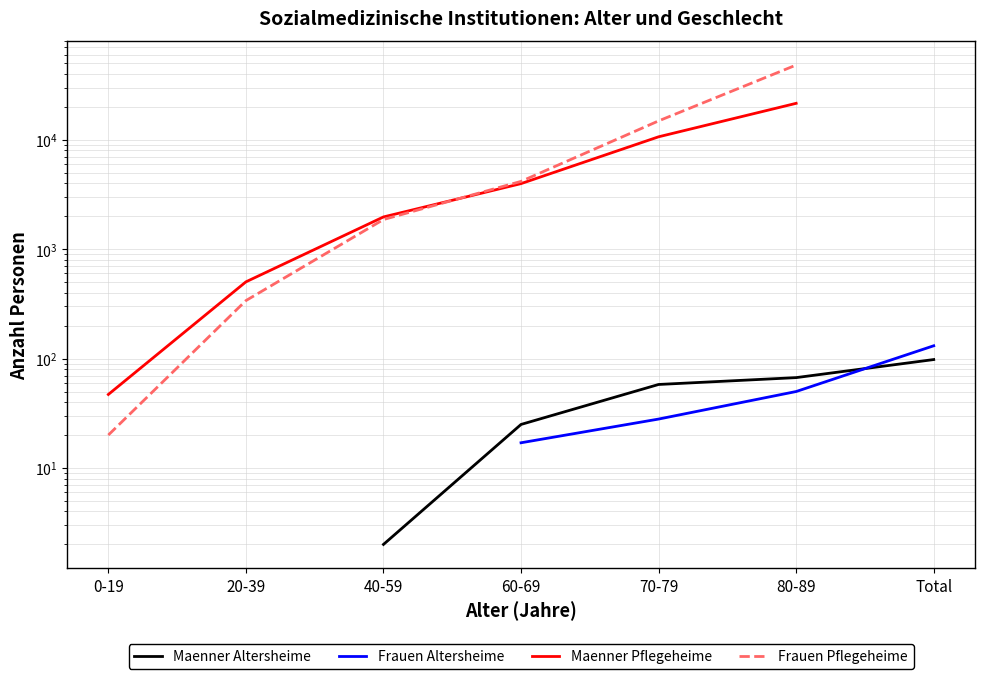

The value of Frauen Pflegeheime at 60-69 is 1767.4. True or false?

False